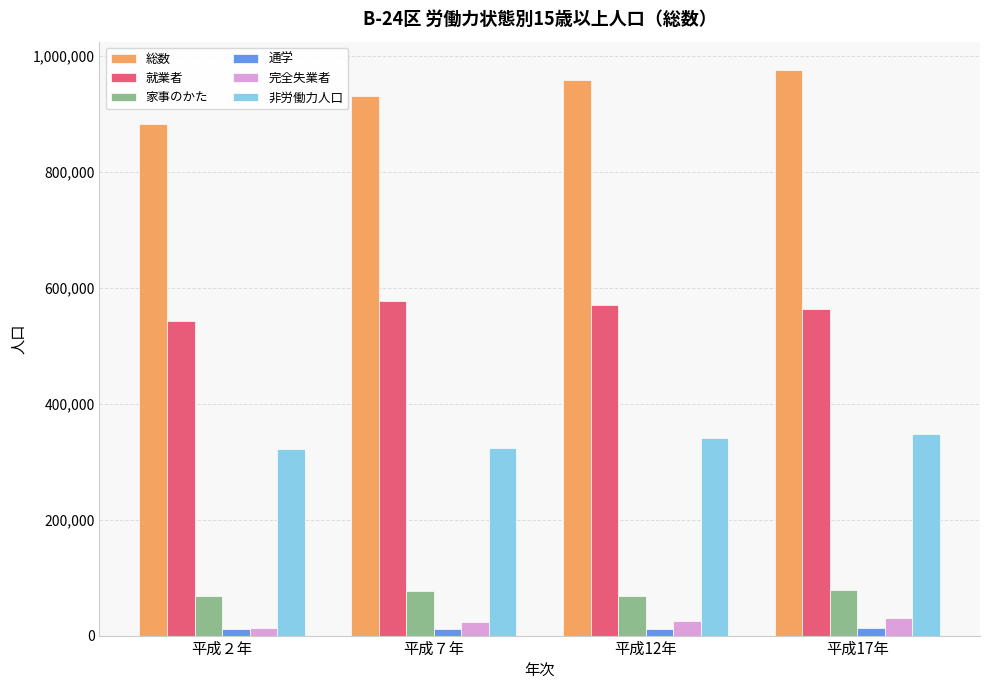

What is the maximum value shown in the chart?

975365